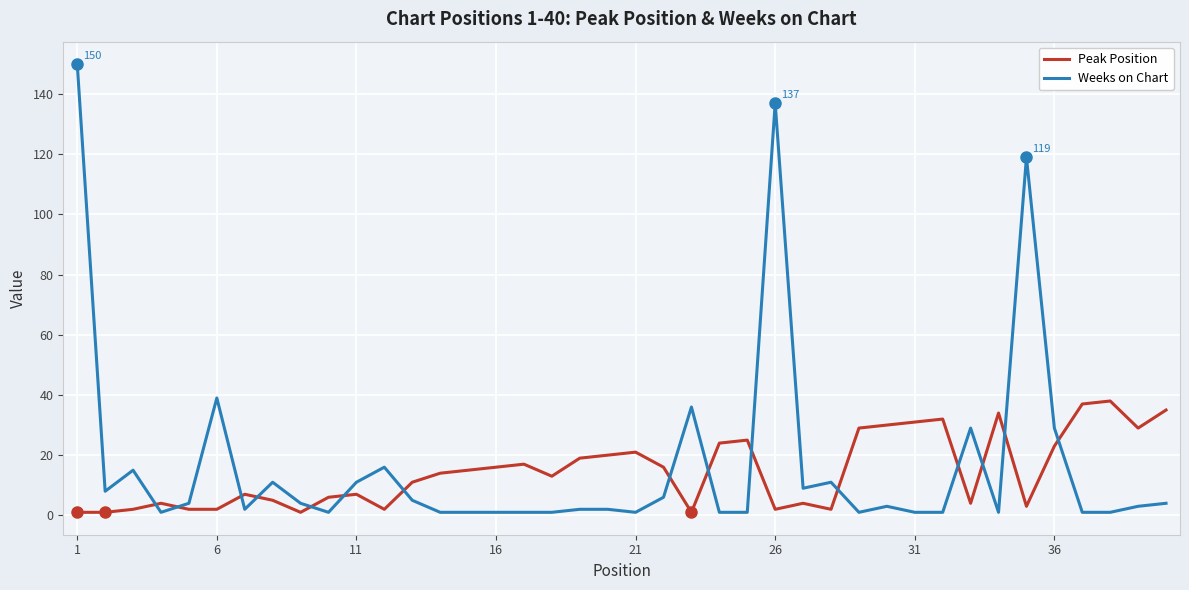

True or false: Peak Position has more than 1 points higher than both neighbors.

True